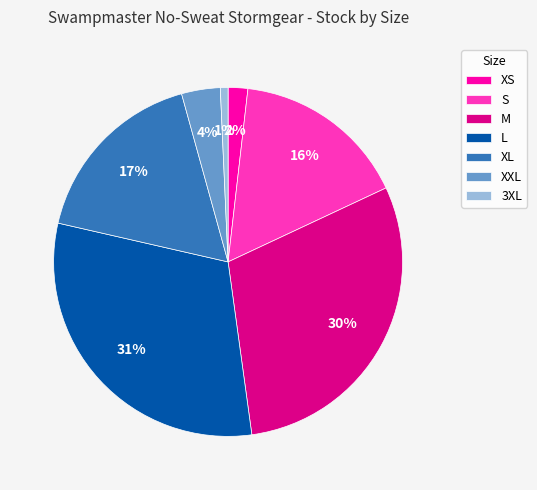

How many slices are in this pie chart?

7